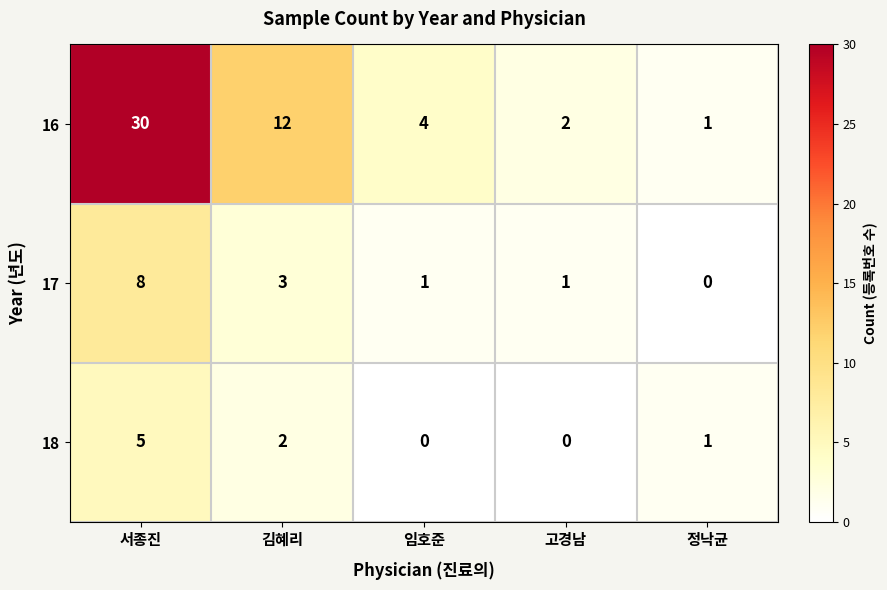

What is the maximum value shown in the chart?

30